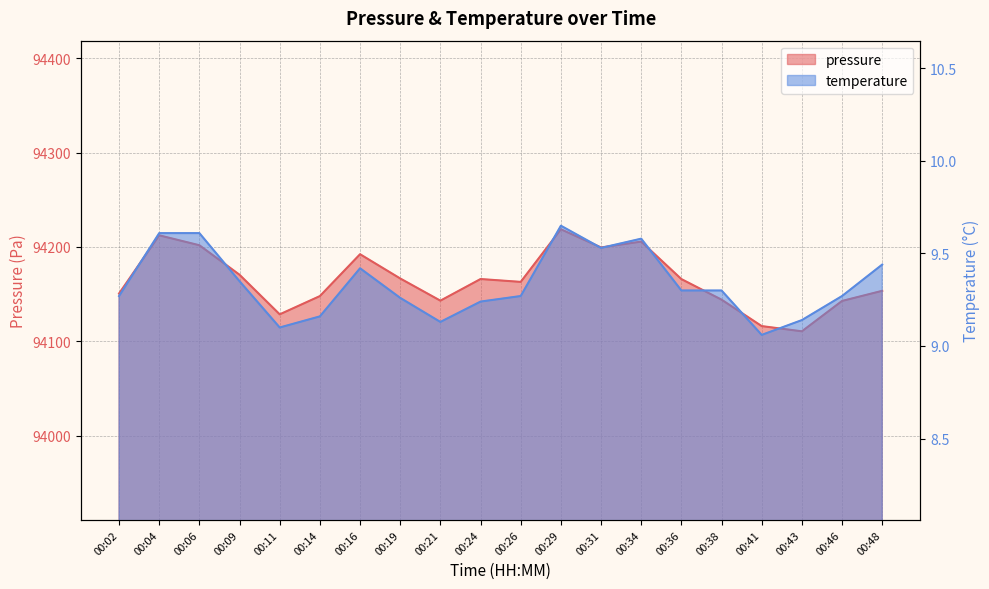

How many interior local valleys does the pressure series have?

5